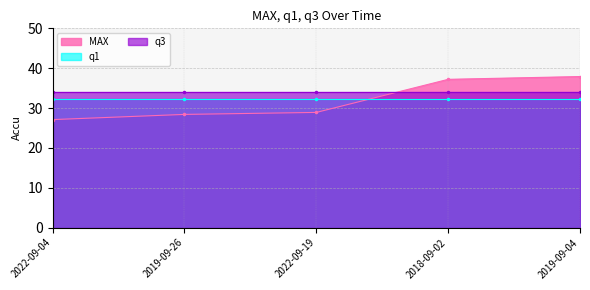

What is the value of the q1 point at the 5th from the left?

32.2